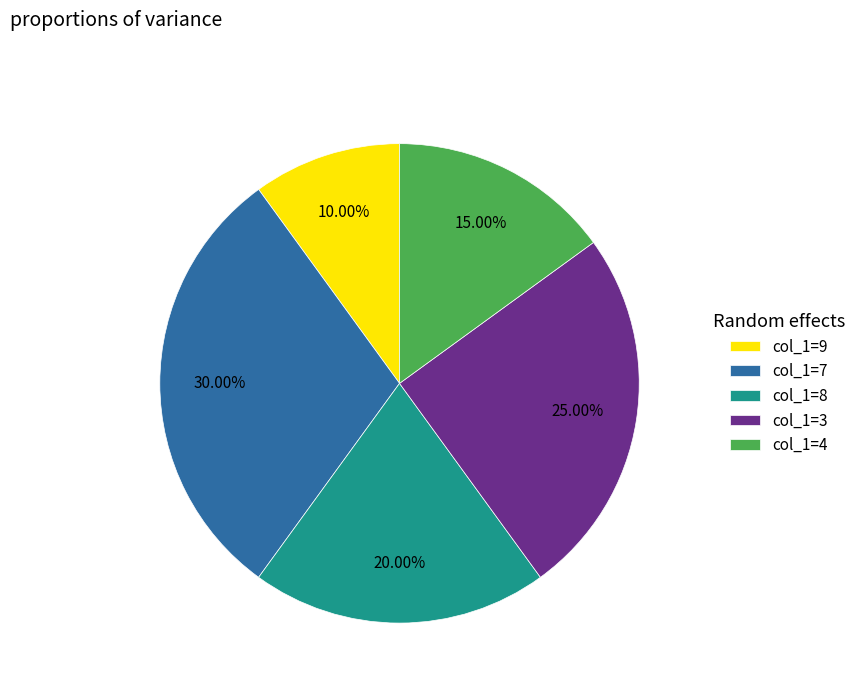

To the nearest percent, what is the average slice percentage?

20%